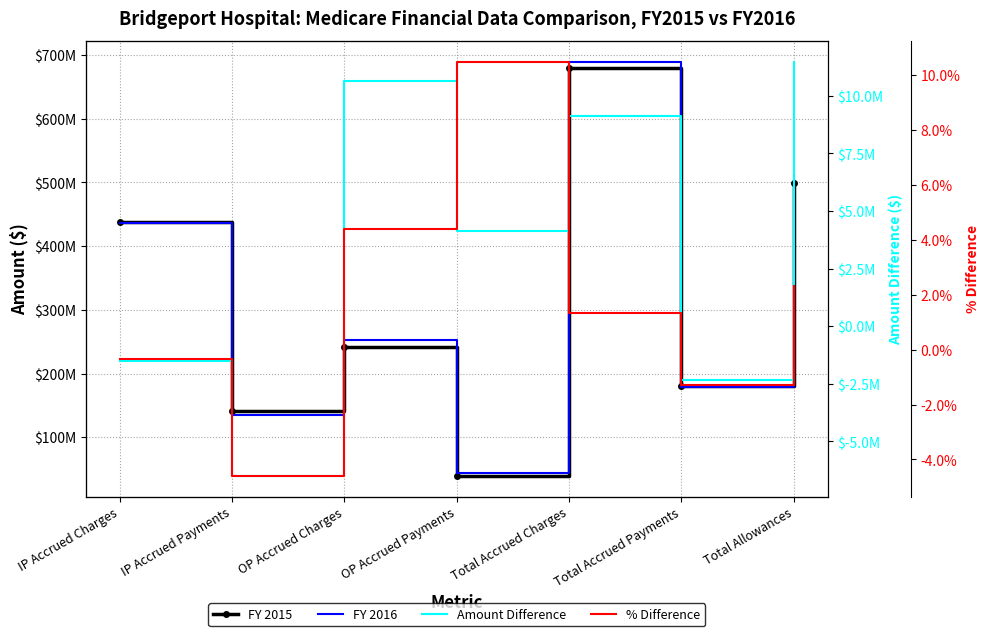

Which series ends up on top after the final intersection of FY 2015 and FY 2016?

FY 2016